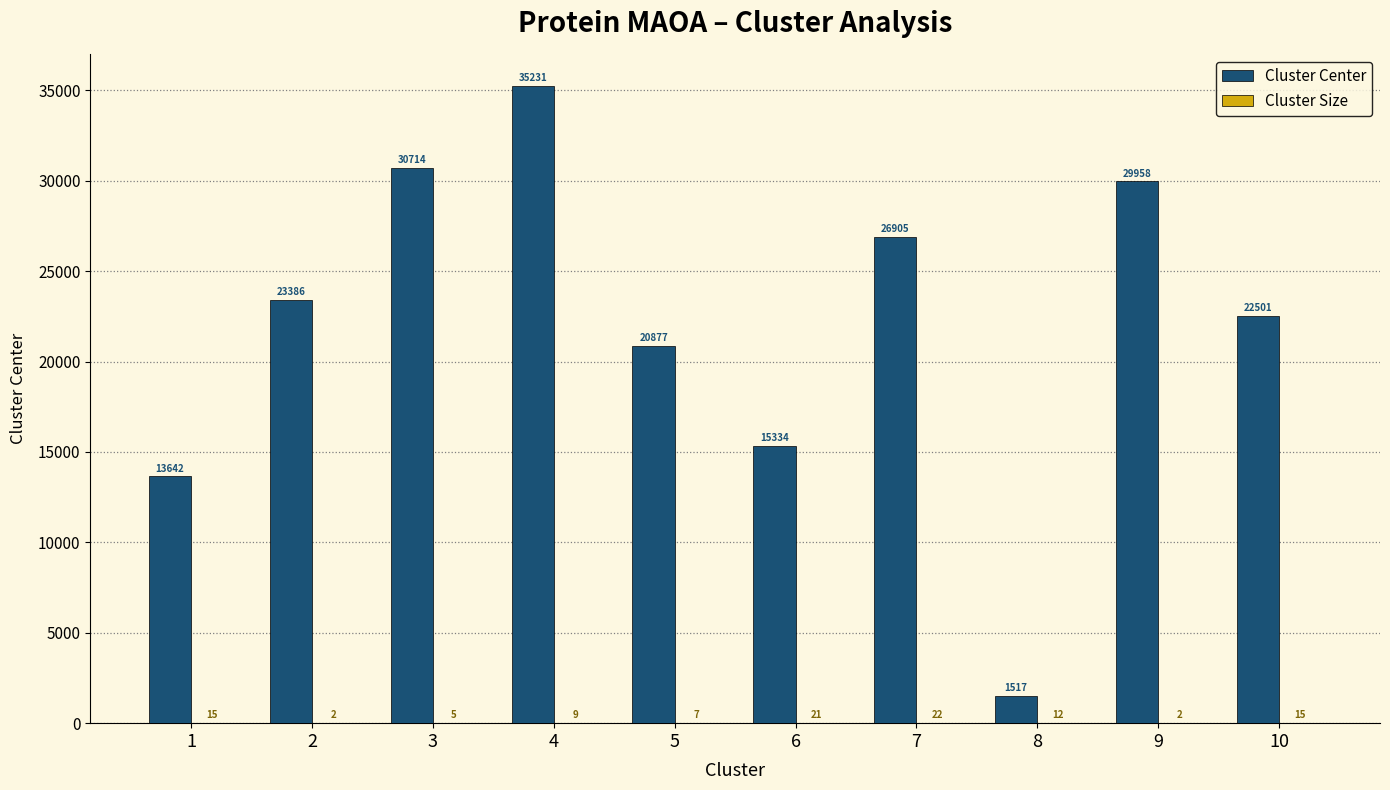

Read the Cluster Center value at 3, to the nearest 100.

30700